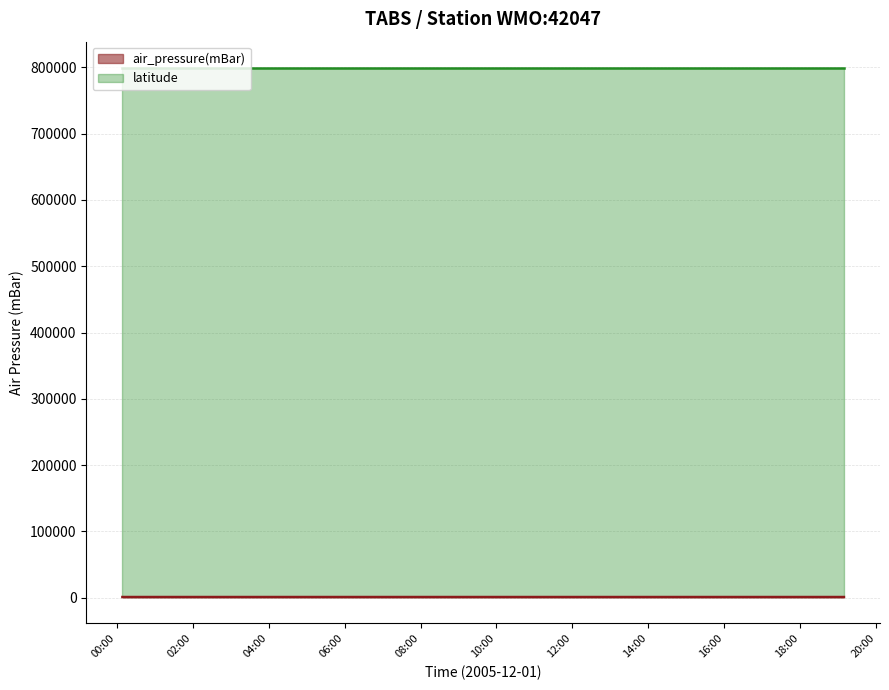

List the labels in order of value, largest first.

2005-12-01T16:09, 2005-12-01T15:09, 2005-12-01T17:09, 2005-12-01T14:09, 2005-12-01T18:09, 2005-12-01T13:09, 2005-12-01T02:09, 2005-12-01T03:09, 2005-12-01T12:09, 2005-12-01T04:09, 2005-12-01T05:09, 2005-12-01T08:09, 2005-12-01T09:09, 2005-12-01T19:09, 2005-12-01T00:09, 2005-12-01T07:09, 2005-12-01T01:09, 2005-12-01T11:09, 2005-12-01T06:09, 2005-12-01T10:09